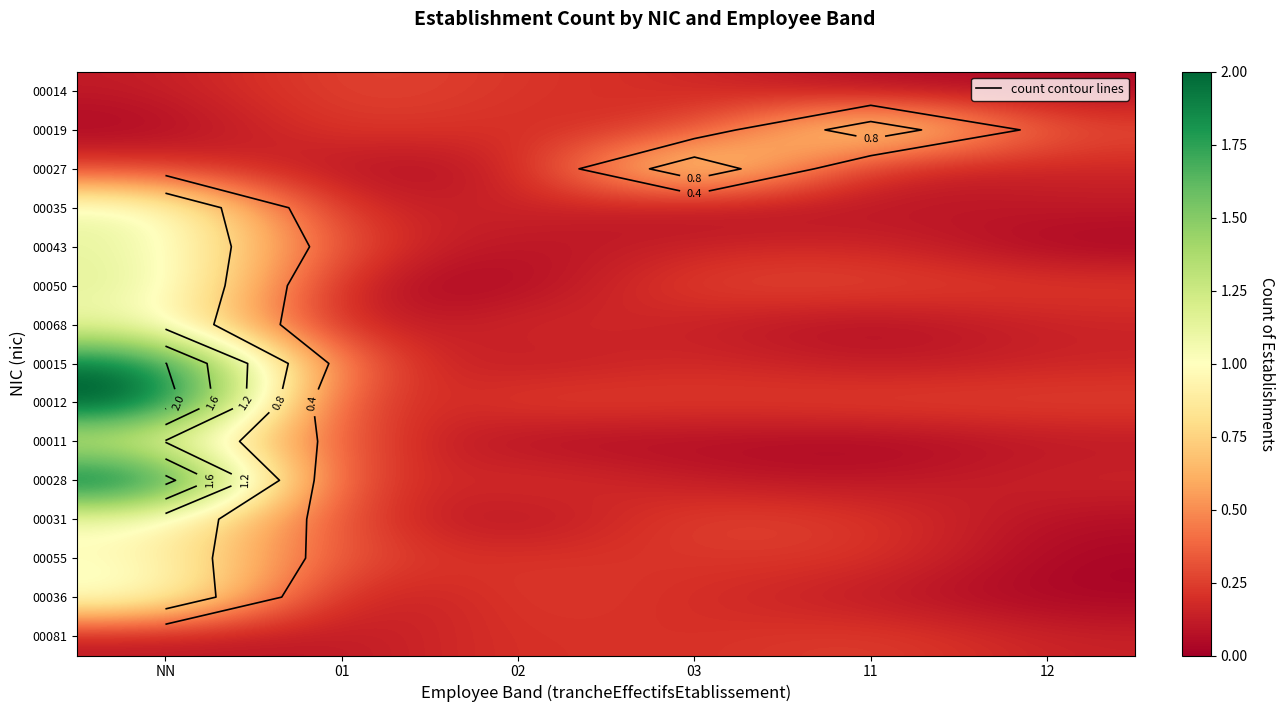

At which category is the sum across all series the highest?

NN